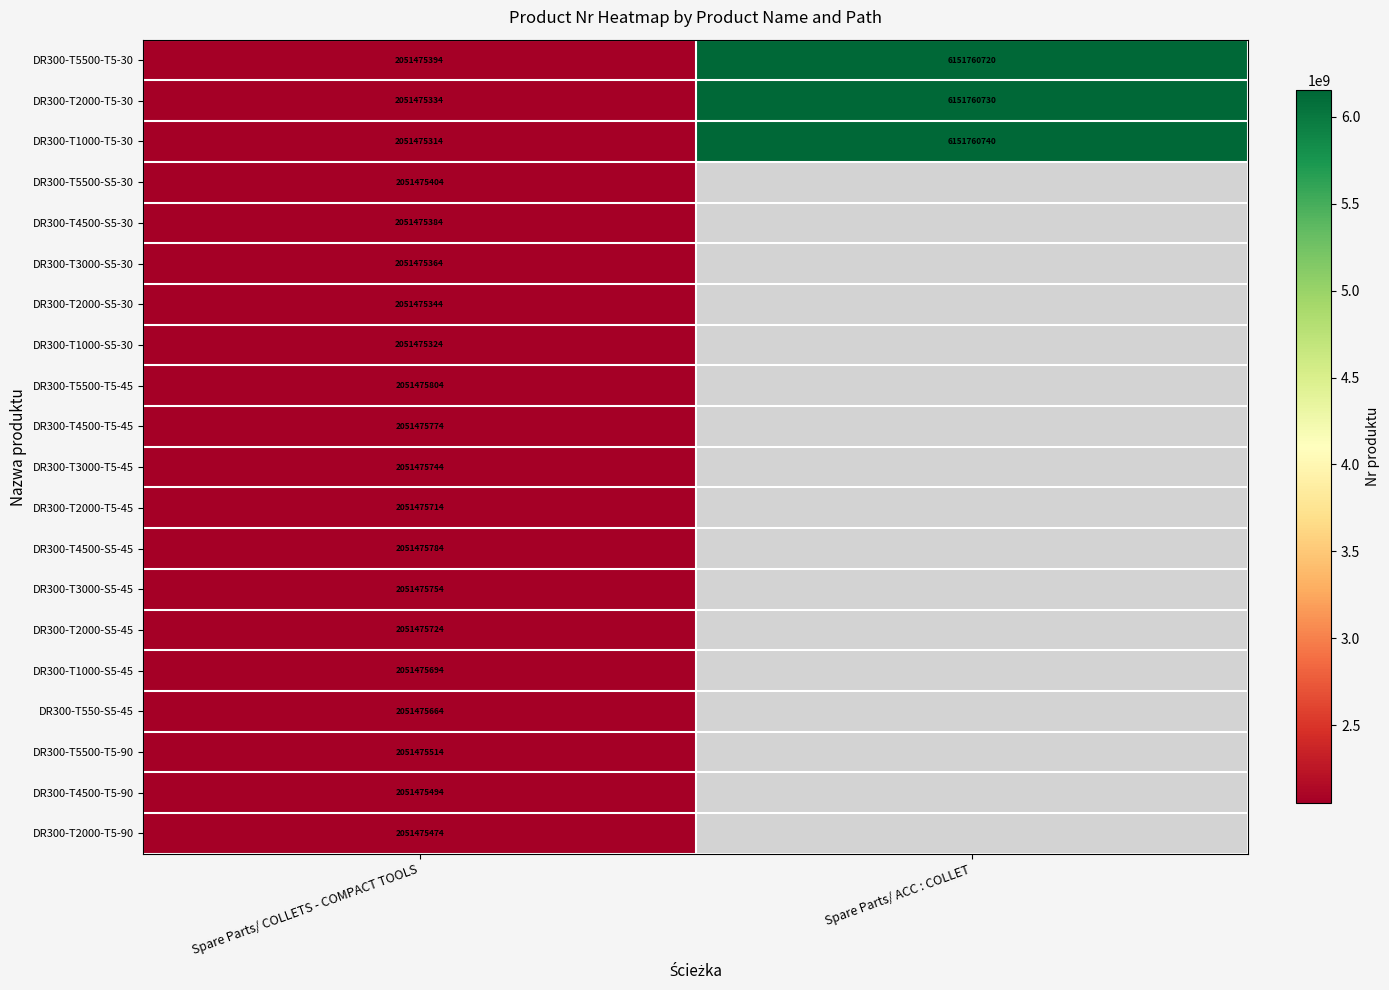

Is the value of DR300-T4500-S5-45 at Spare Parts/ COLLETS - COMPACT TOOLS greater than the value of DR300-T2000-S5-45 at Spare Parts/ COLLETS - COMPACT TOOLS?

Yes